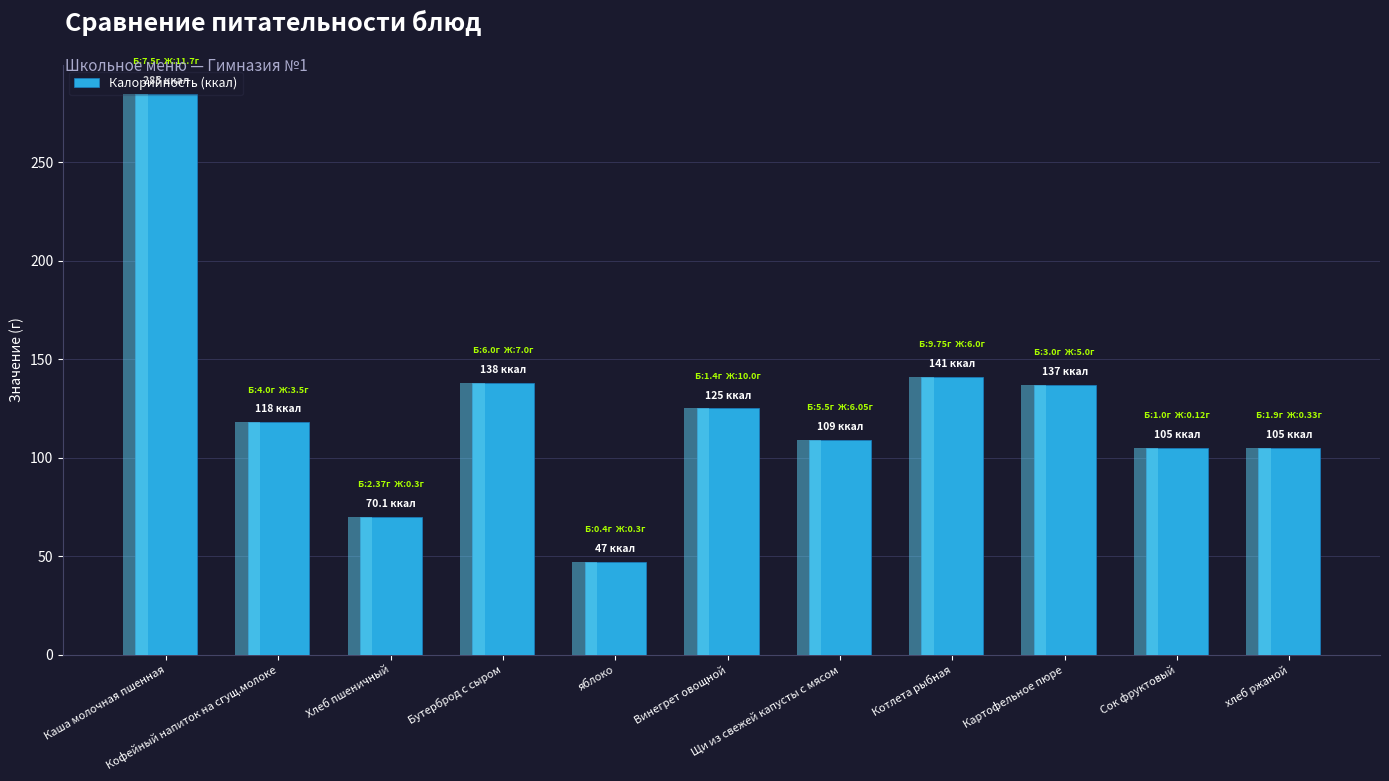

At which category does the chart reach its peak across all series?

Каша молочная пшенная